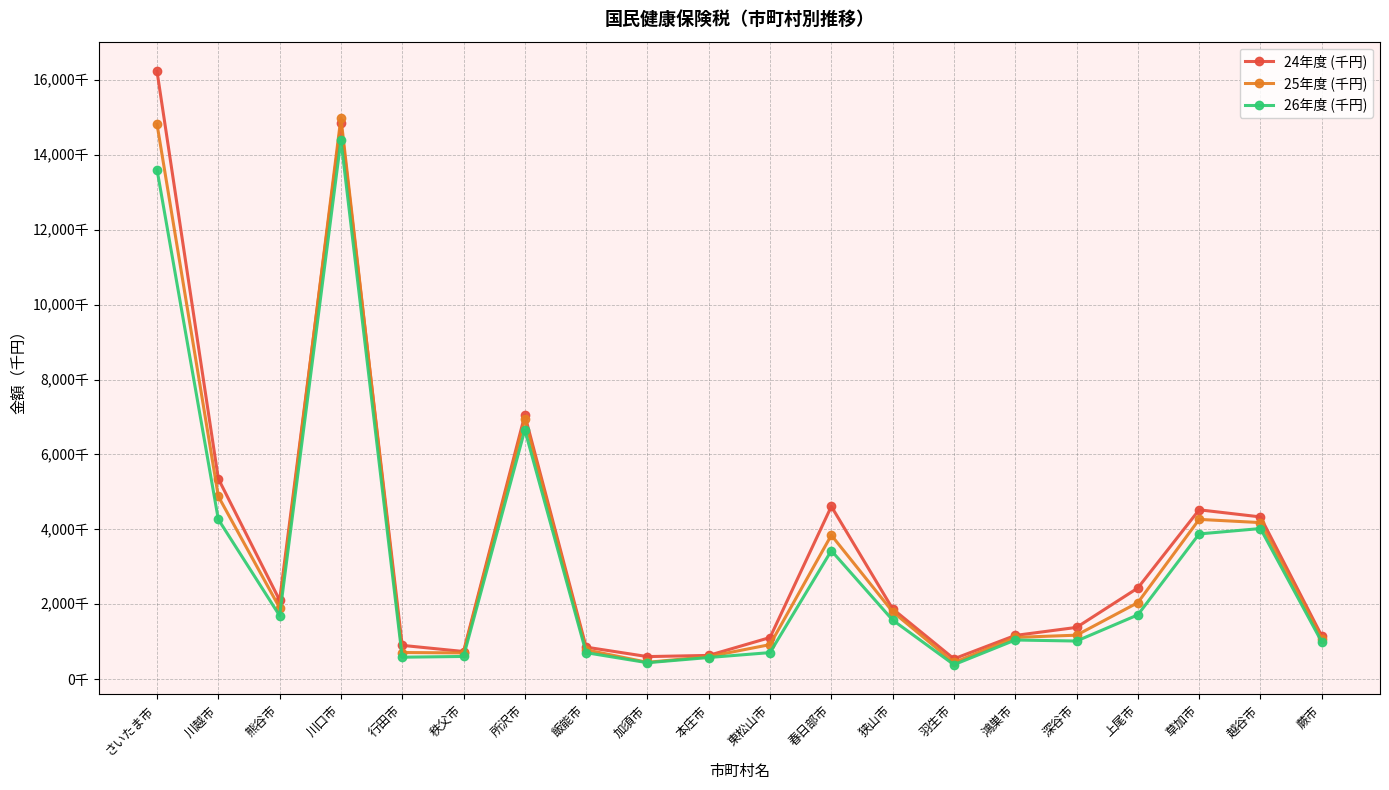

At 上尾市, list the series in order from largest to smallest.

24年度 (千円), 25年度 (千円), 26年度 (千円)